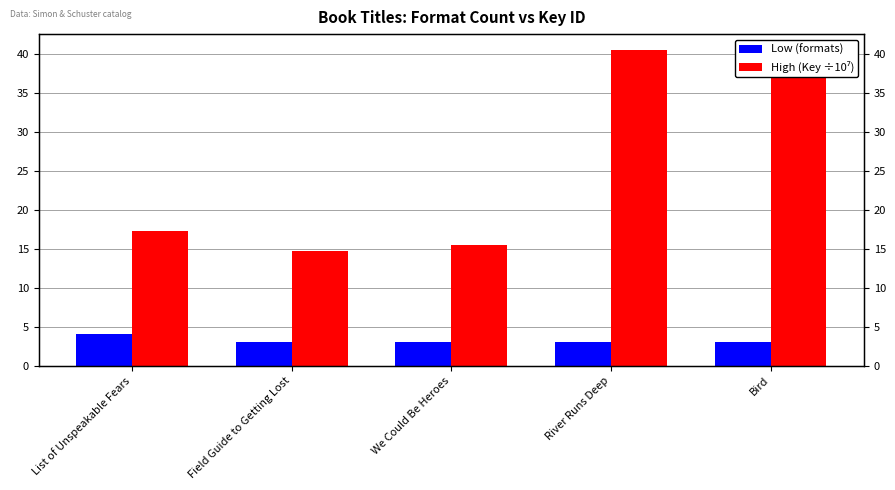

At which label does Low (formats) reach its minimum?

Field Guide to Getting Lost